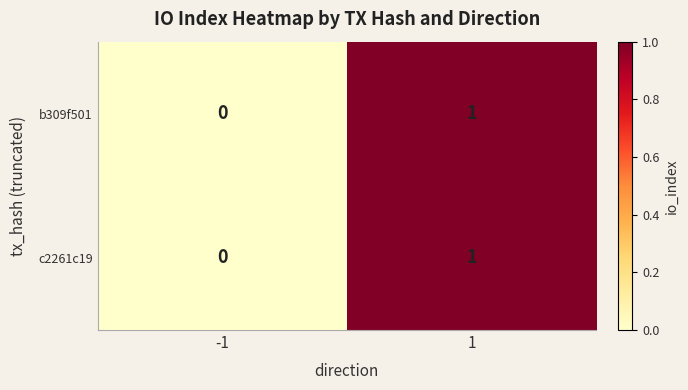

List the labels in order of c2261c19 value, largest first.

1, -1